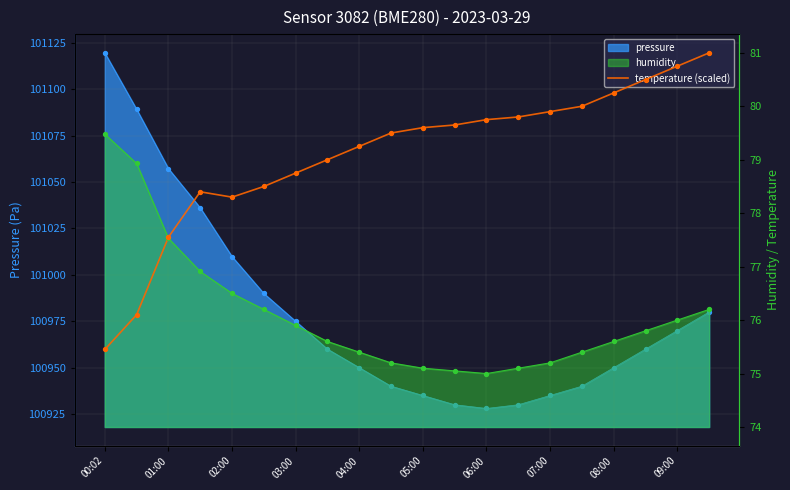

Approximately how many times larger is the value at 00:02 compared to 03:00?

1.0